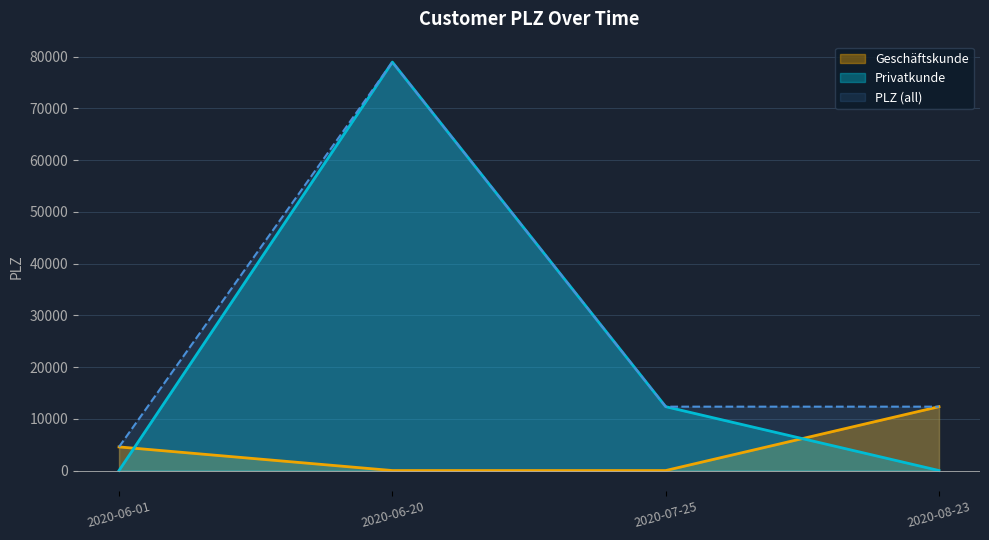

Rank the categories by value from highest to lowest.

2020-06-20, 2020-08-23, 2020-07-25, 2020-06-01